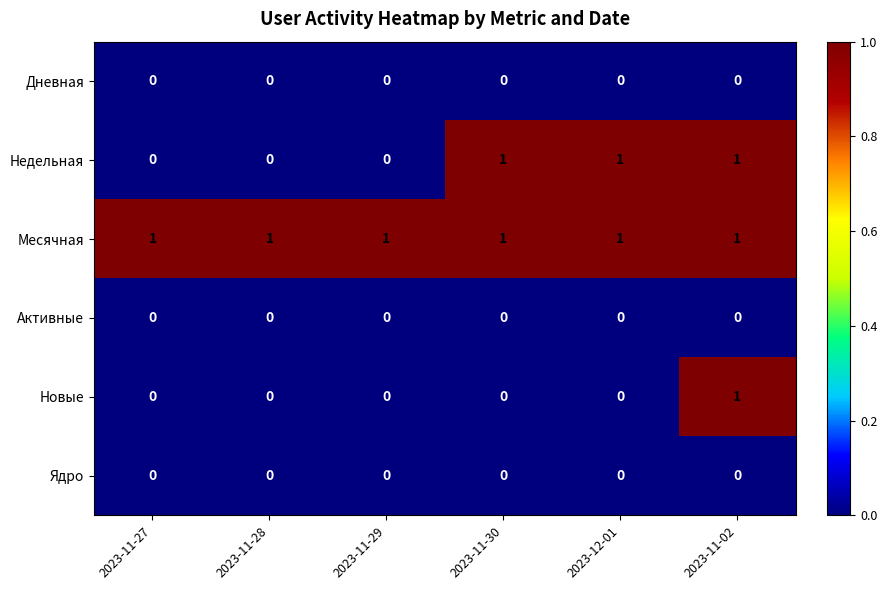

At which category is the sum across all series the highest?

2023-11-02